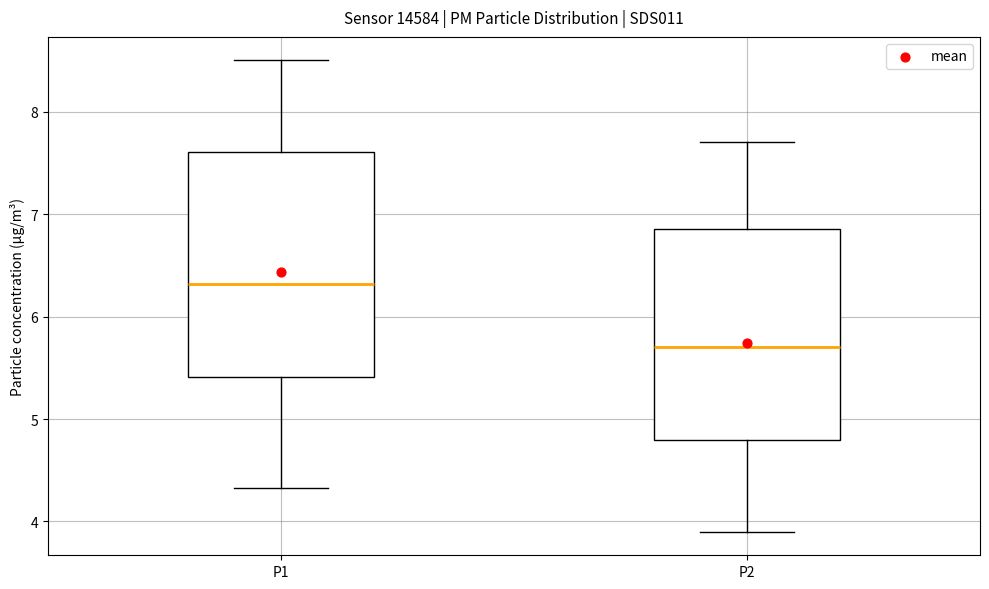

Reading left to right, transcribe this box plot: for each box, give where its median line is, the range the box spans, and where its two whiskers end, as read against the y-axis. The values are not printed on the chart, so give them approximately, as read against the axis.

P1: median 6.3, box 5.4 to 7.6, whiskers 4.3 to 8.5
P2: median 5.7, box 4.8 to 6.9, whiskers 3.9 to 7.7